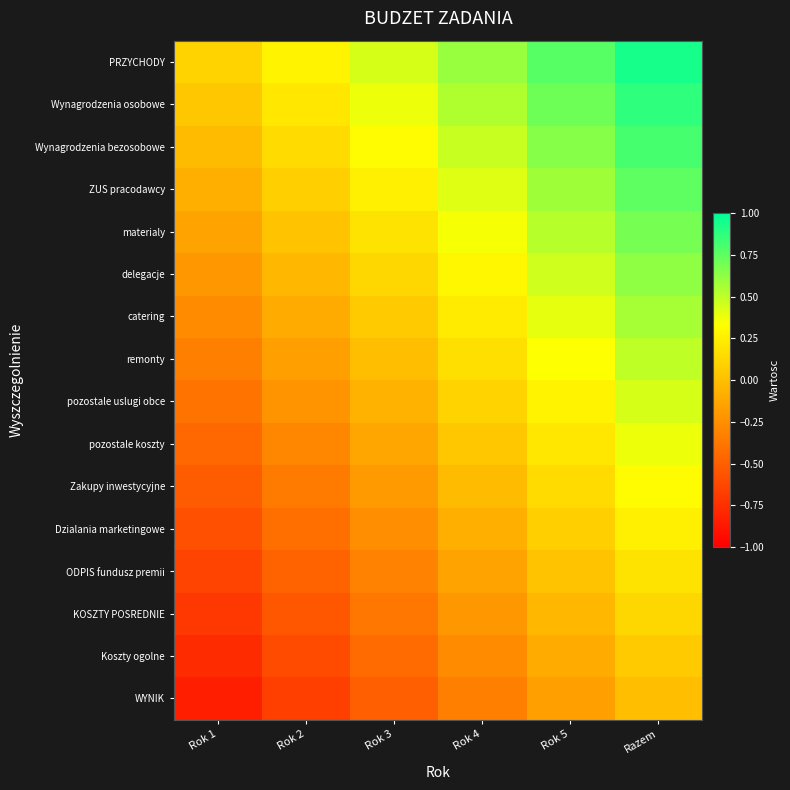

What is the total value across all series at Rok 4?

2.2